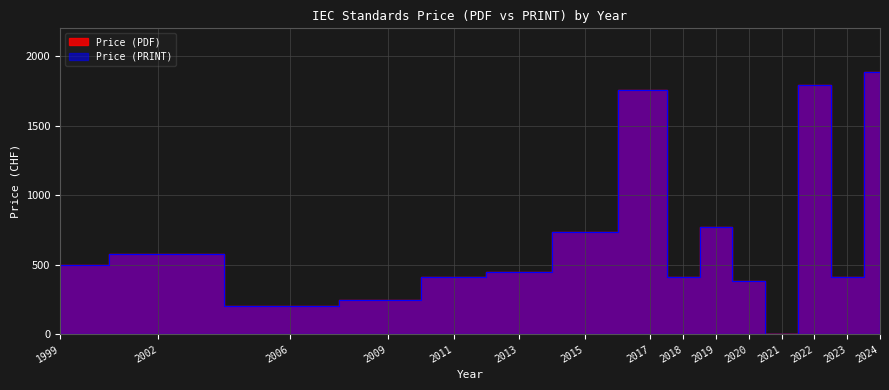

What is the value of the Price (PDF) point at the 6th from the left?

450